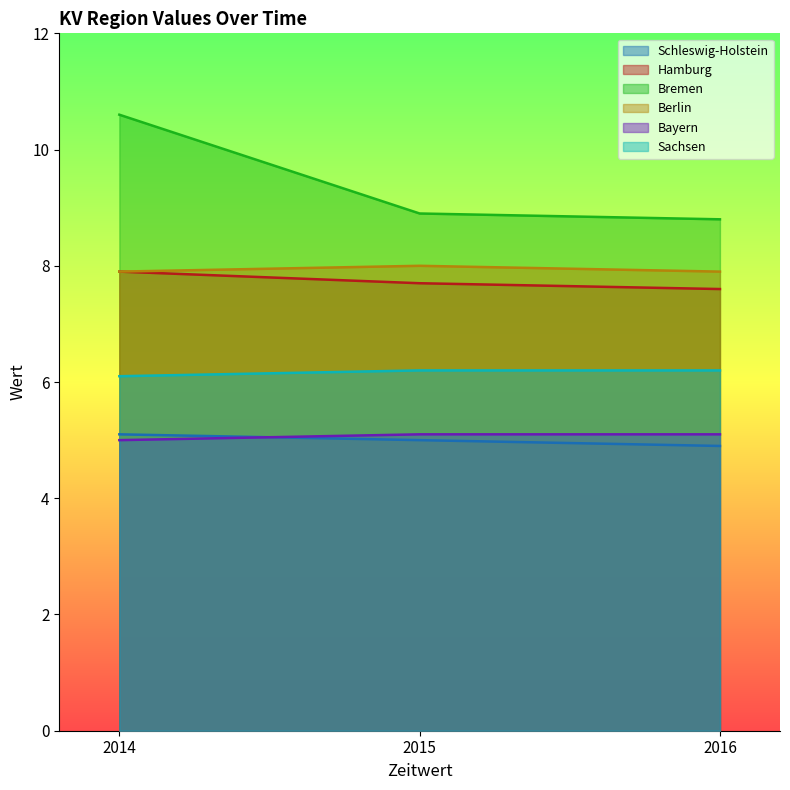

Which has a higher value, 2014 or 2015?

2014